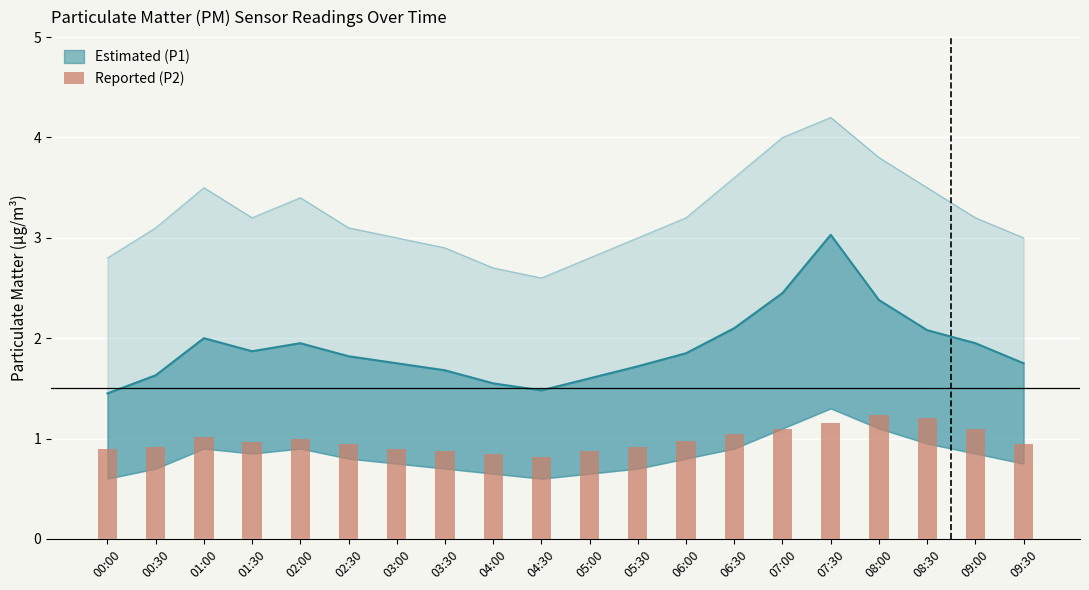

Reading left to right, transcribe all the data shown in this chart.

0.9	0.9	1.0	1.0	1.0	0.9	0.9	0.9	0.8	0.8	0.9	0.9	1.0	1.1	1.1	1.1	1.2	1.2	1.1	0.9